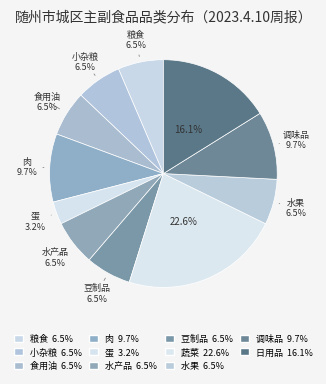

What percentage is the 肉 slice, to the nearest percent?

10%